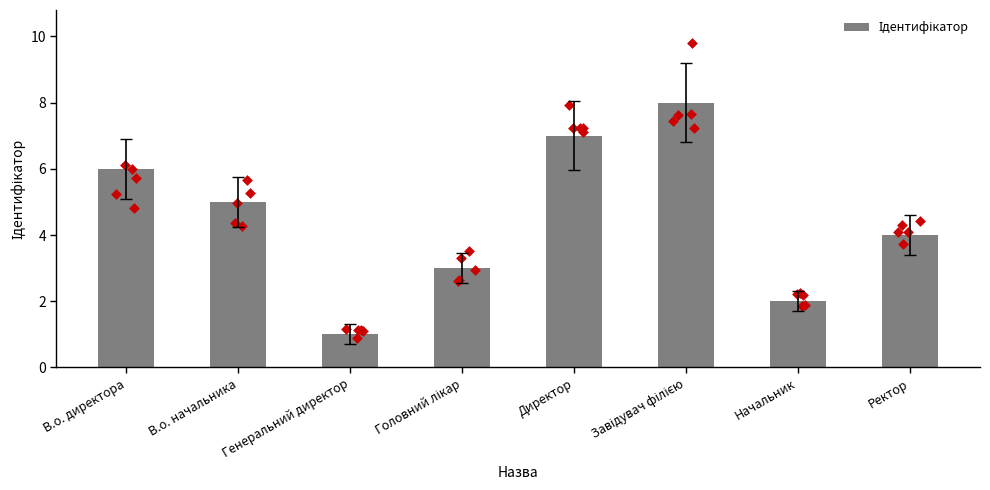

What is the change in value from В.о. начальника to Начальник?

-3